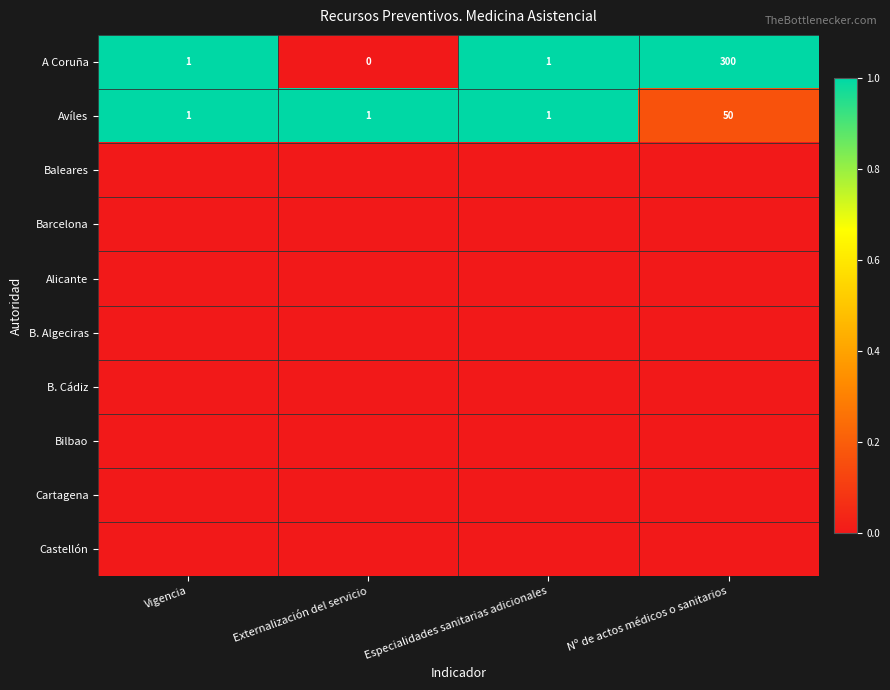

At which category does the chart reach its minimum across all series?

Externalización del servicio